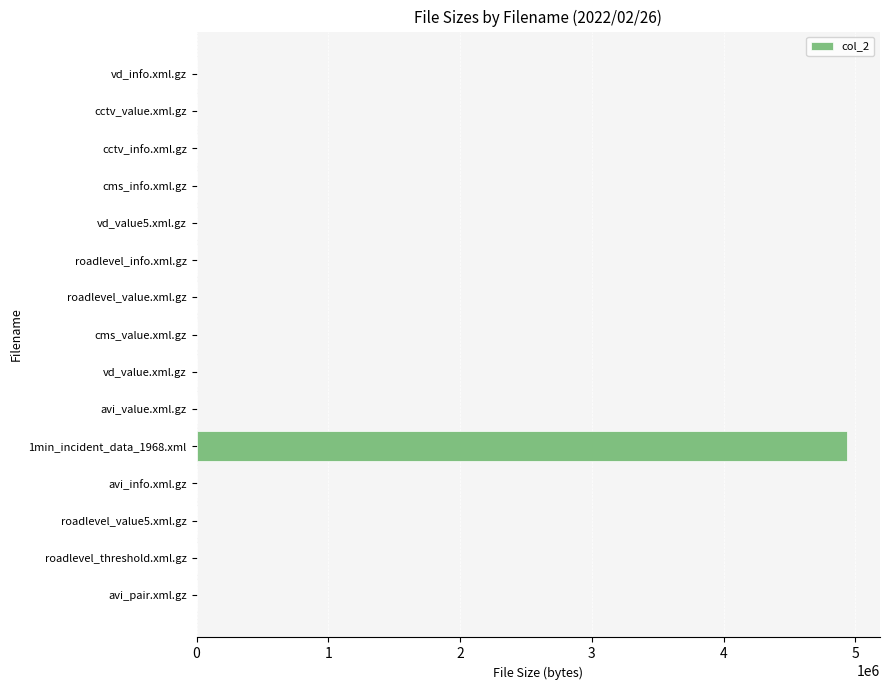

What is the greatest value displayed?

4940354